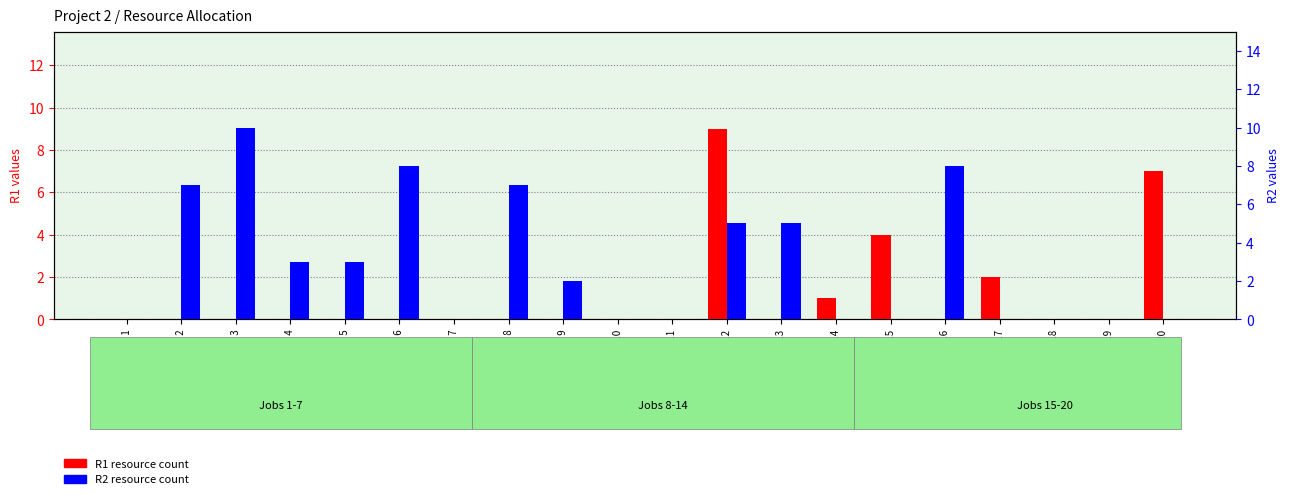

How many distinct data groups are displayed?

2